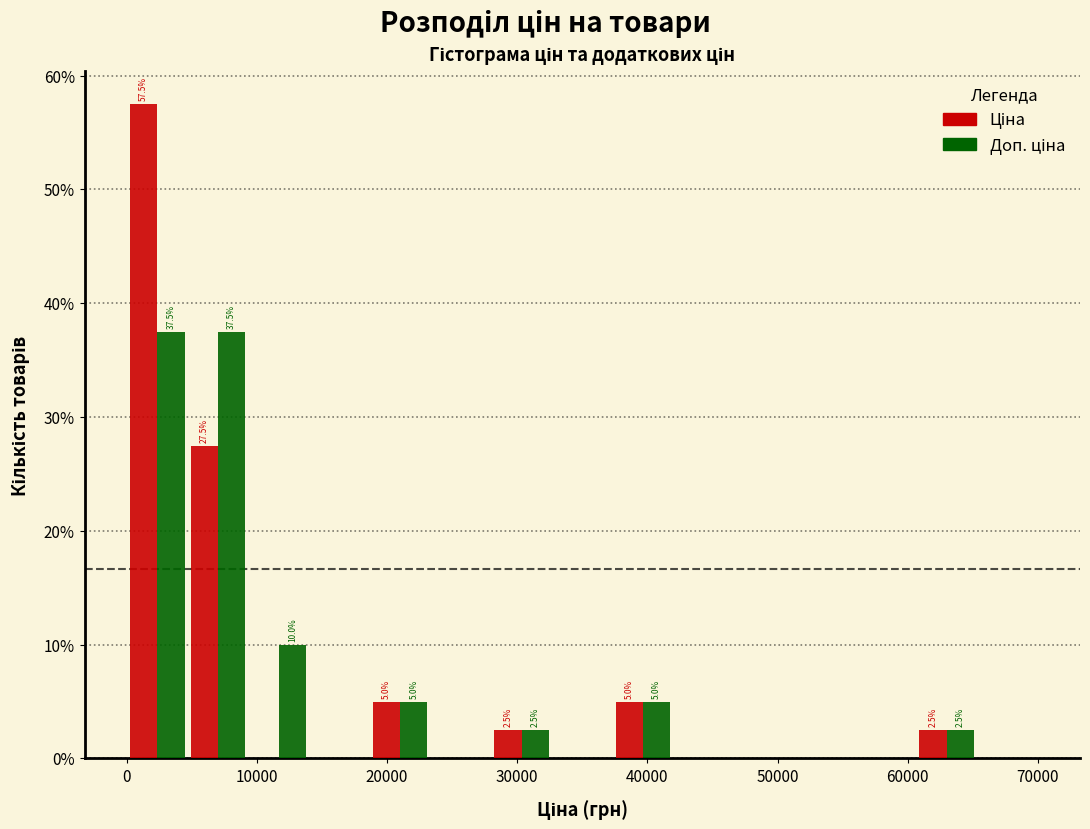

In the Ціна series, which range on the x-axis has the tallest bar?

0 to 5000